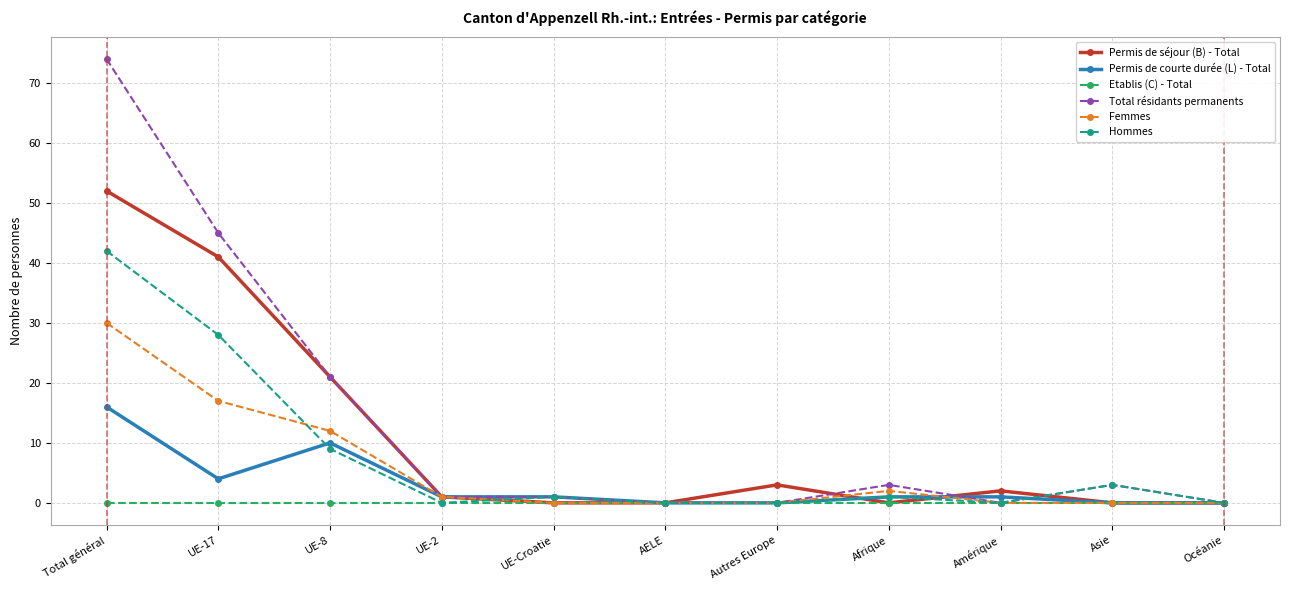

What is the label of the 8th point from the left?

Afrique